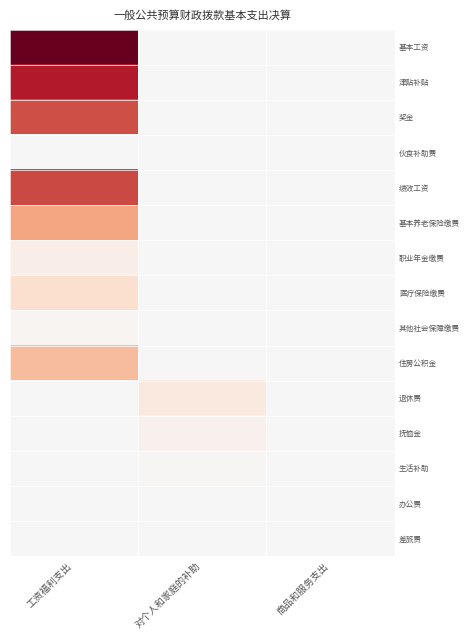

Between 对个人和家庭的补助 and 商品和服务支出, which is larger?

对个人和家庭的补助